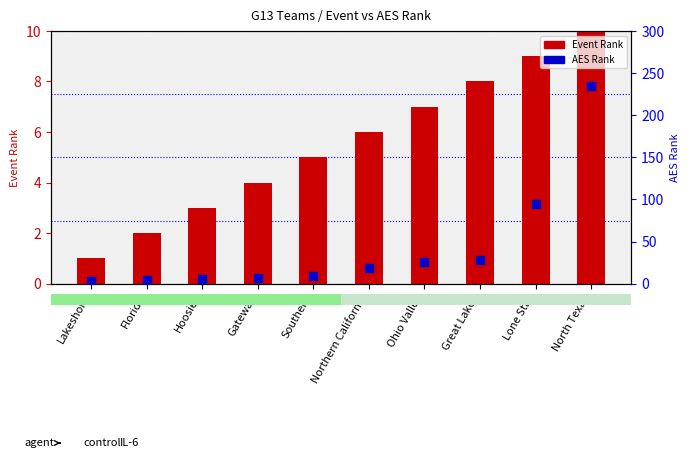

Approximately how many times larger is the value at North Texas compared to Lakeshore?

78.3